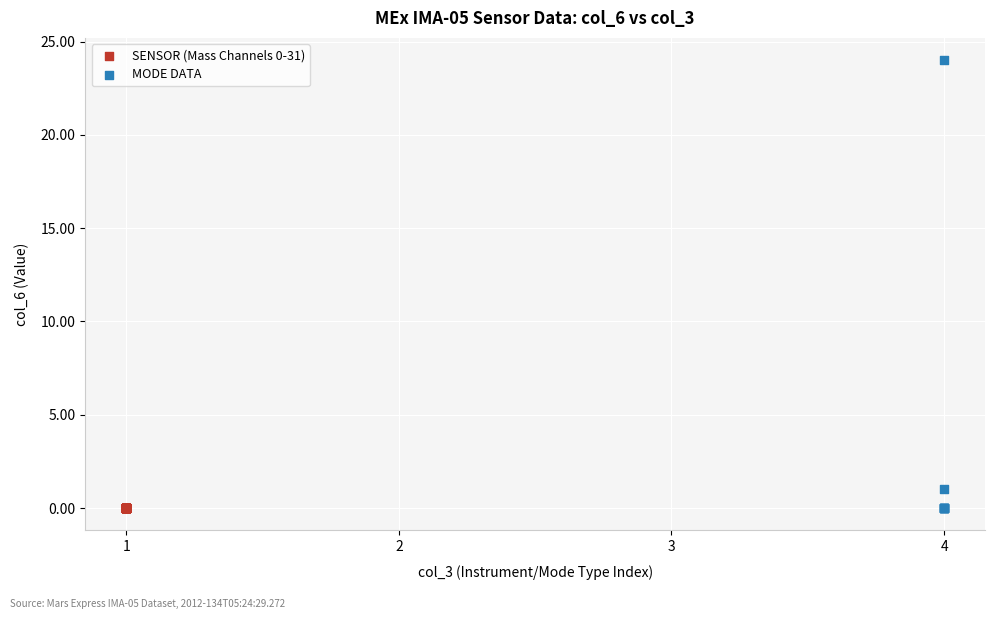

Which series reaches the maximum Y coordinate?

MODE DATA